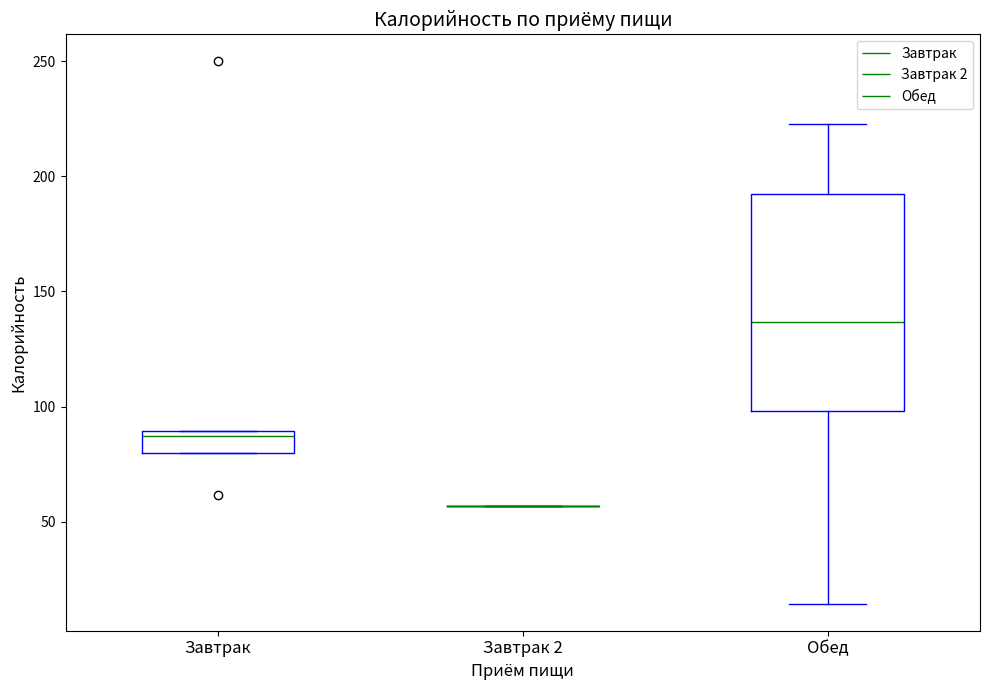

Reading left to right, transcribe this box plot: for each box, give where its median line is, the range the box spans, and where its two whiskers end, as read against the y-axis. The values are not printed on the chart, so give them approximately, as read against the axis.

Завтрак: median 85, box 80 to 90, whiskers 80 to 90
Завтрак 2: box collapsed to a line at 55, whiskers 55 to 55
Обед: median 135, box 100 to 195, whiskers 15 to 225